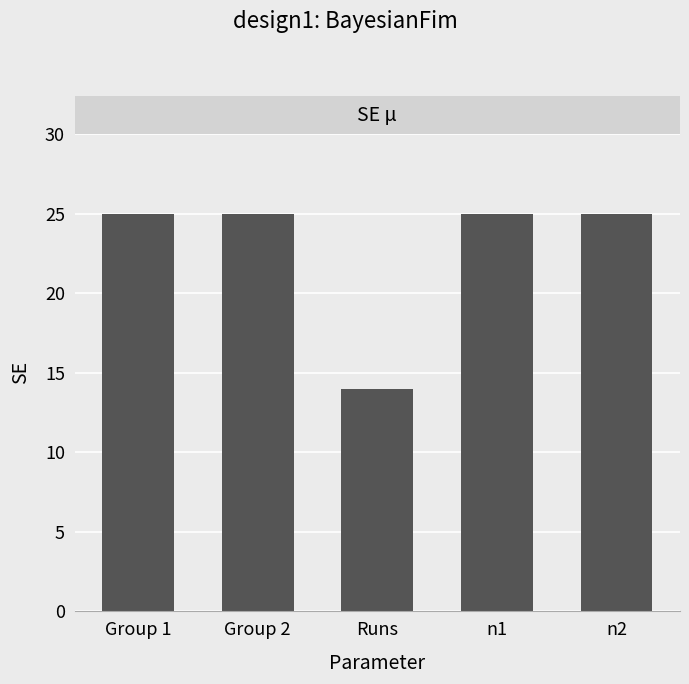

What is the difference between the maximum and minimum values?

11